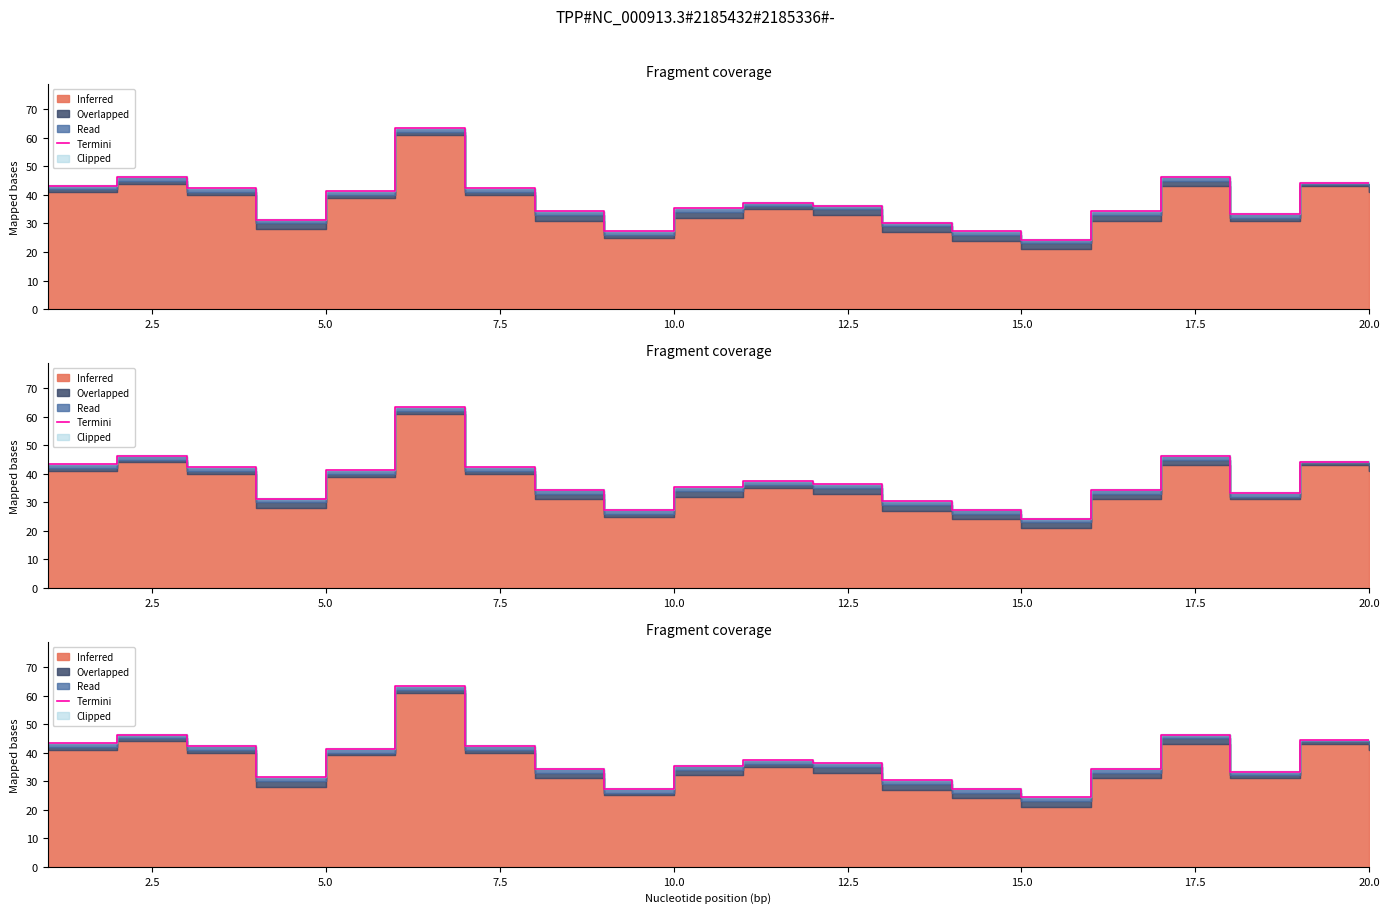

What is the difference between the second highest and second lowest values?

19.0